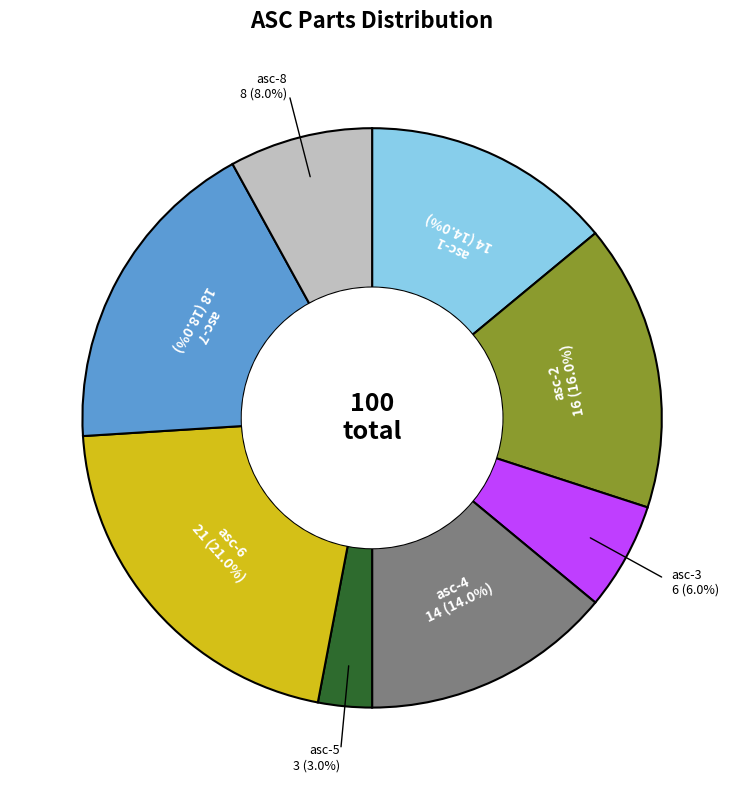

Is there a majority slice in this chart?

No